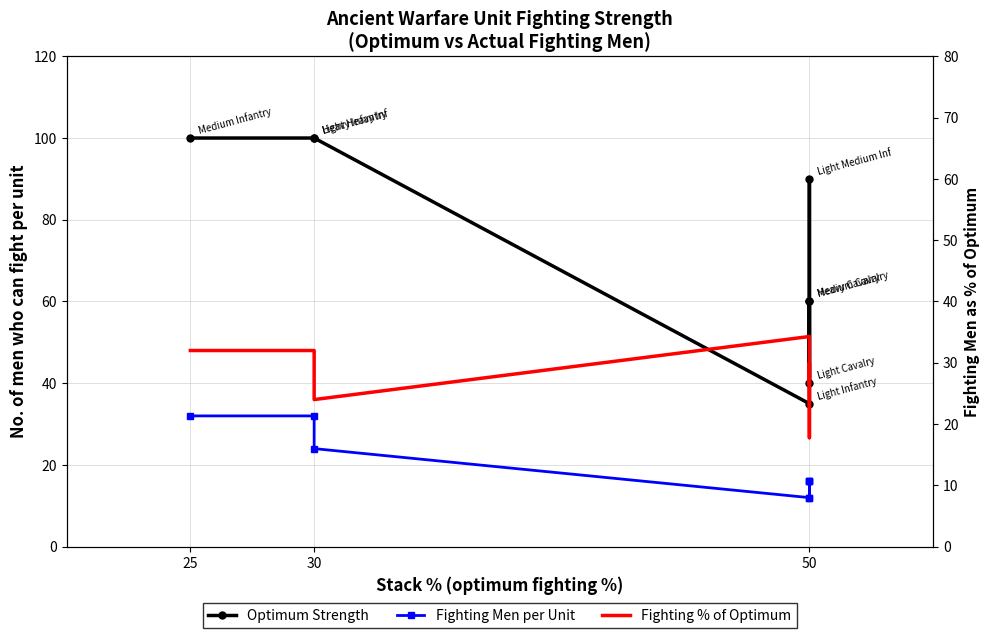

Reading left to right, list all the values displayed in this chart.

Optimum Strength: 100.0	100.0	100.0	35.0	90.0	40.0	60.0	60.0
Fighting Men per Unit: 32.0	32.0	24.0	12.0	16.0	12.0	16.0	16.0
Fighting % of Optimum: 32.0	32.0	24.0	34.3	17.8	30.0	26.7	26.7